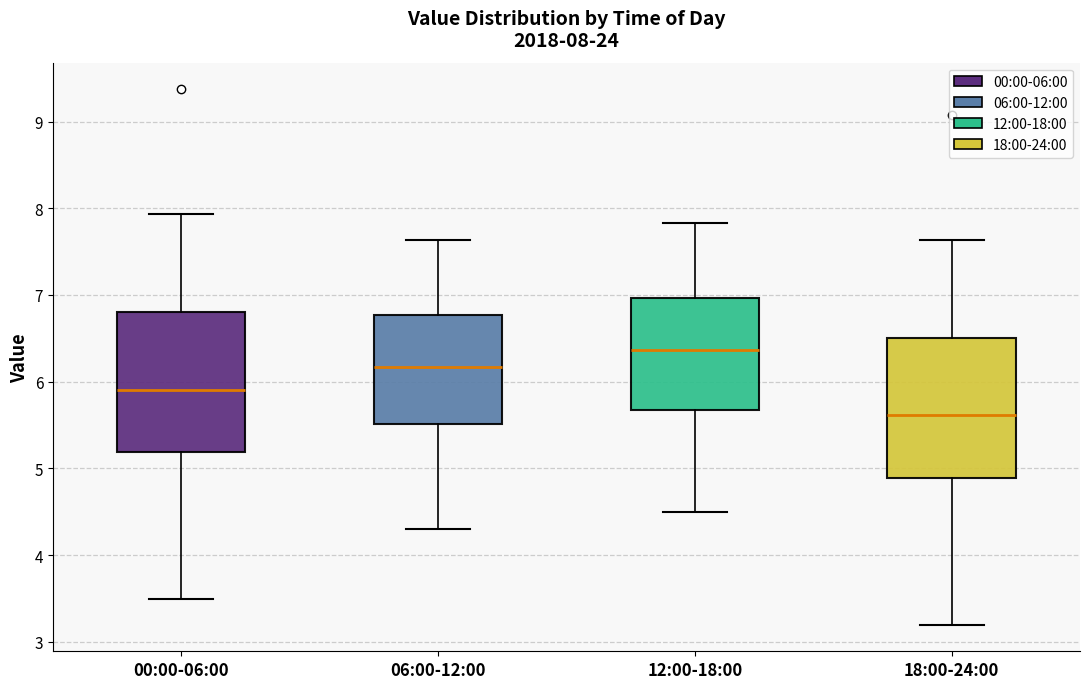

Which box has the highest median line?

12:00-18:00